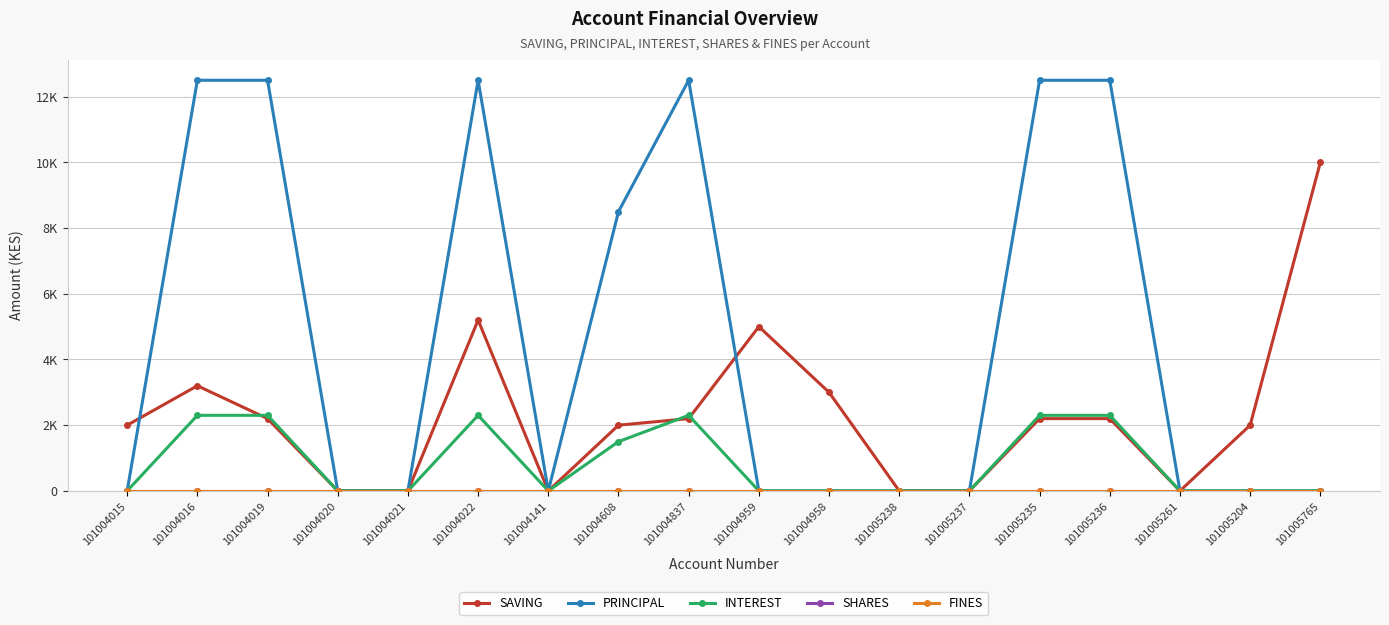

Reading left to right, transcribe all the data shown in this chart.

SAVING: 101004015=2000	101004016=3200	101004019=2200	101004020=0	101004021=0	101004022=5200	101004141=0	101004608=2000	101004837=2200	101004959=5000	101004958=3000	101005238=0	101005237=0	101005235=2200	101005236=2200	101005261=0	101005204=2000	101005765=10000
PRINCIPAL: 101004015=0	101004016=12500	101004019=12500	101004020=0	101004021=0	101004022=12500	101004141=0	101004608=8500	101004837=12500	101004959=0	101004958=0	101005238=0	101005237=0	101005235=12500	101005236=12500	101005261=0	101005204=0	101005765=0
INTEREST: 101004015=0	101004016=2300	101004019=2300	101004020=0	101004021=0	101004022=2300	101004141=0	101004608=1500	101004837=2300	101004959=0	101004958=0	101005238=0	101005237=0	101005235=2300	101005236=2300	101005261=0	101005204=0	101005765=0
SHARES: 101004015=0	101004016=0	101004019=0	101004020=0	101004021=0	101004022=0	101004141=0	101004608=0	101004837=0	101004959=0	101004958=0	101005238=0	101005237=0	101005235=0	101005236=0	101005261=0	101005204=0	101005765=0
FINES: 101004015=0	101004016=0	101004019=0	101004020=0	101004021=0	101004022=0	101004141=0	101004608=0	101004837=0	101004959=0	101004958=0	101005238=0	101005237=0	101005235=0	101005236=0	101005261=0	101005204=0	101005765=0